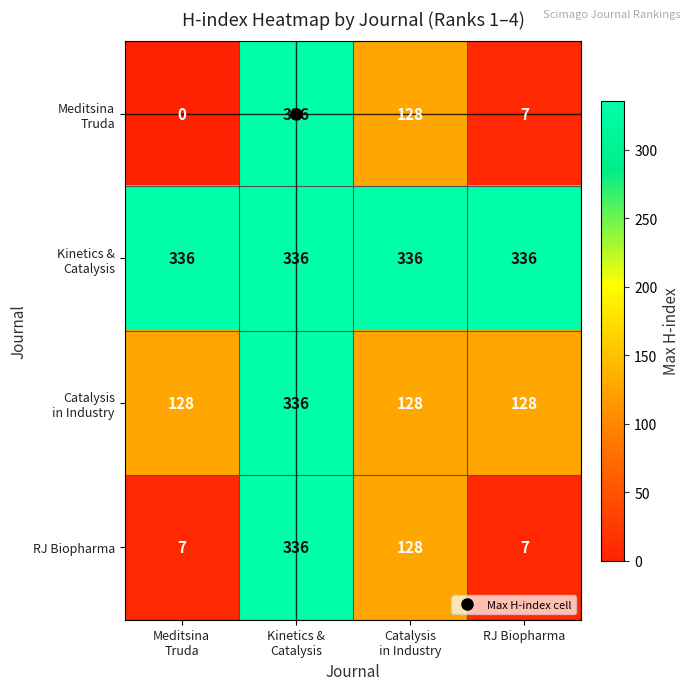

How many distinct data groups are displayed?

4